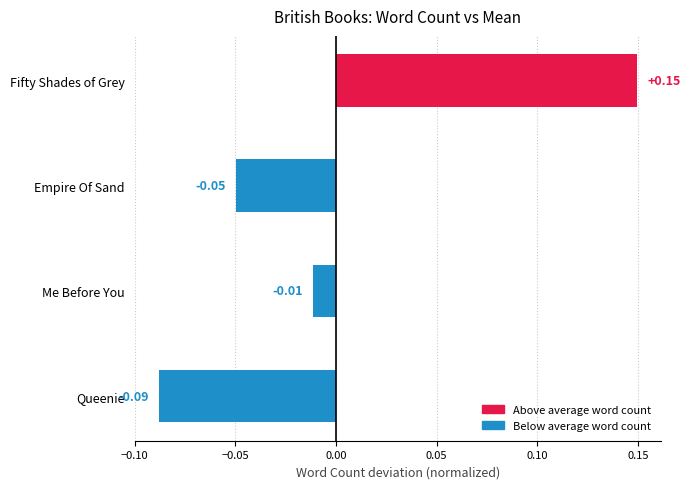

Which has a higher value, Empire Of Sand or Fifty Shades of Grey?

Fifty Shades of Grey